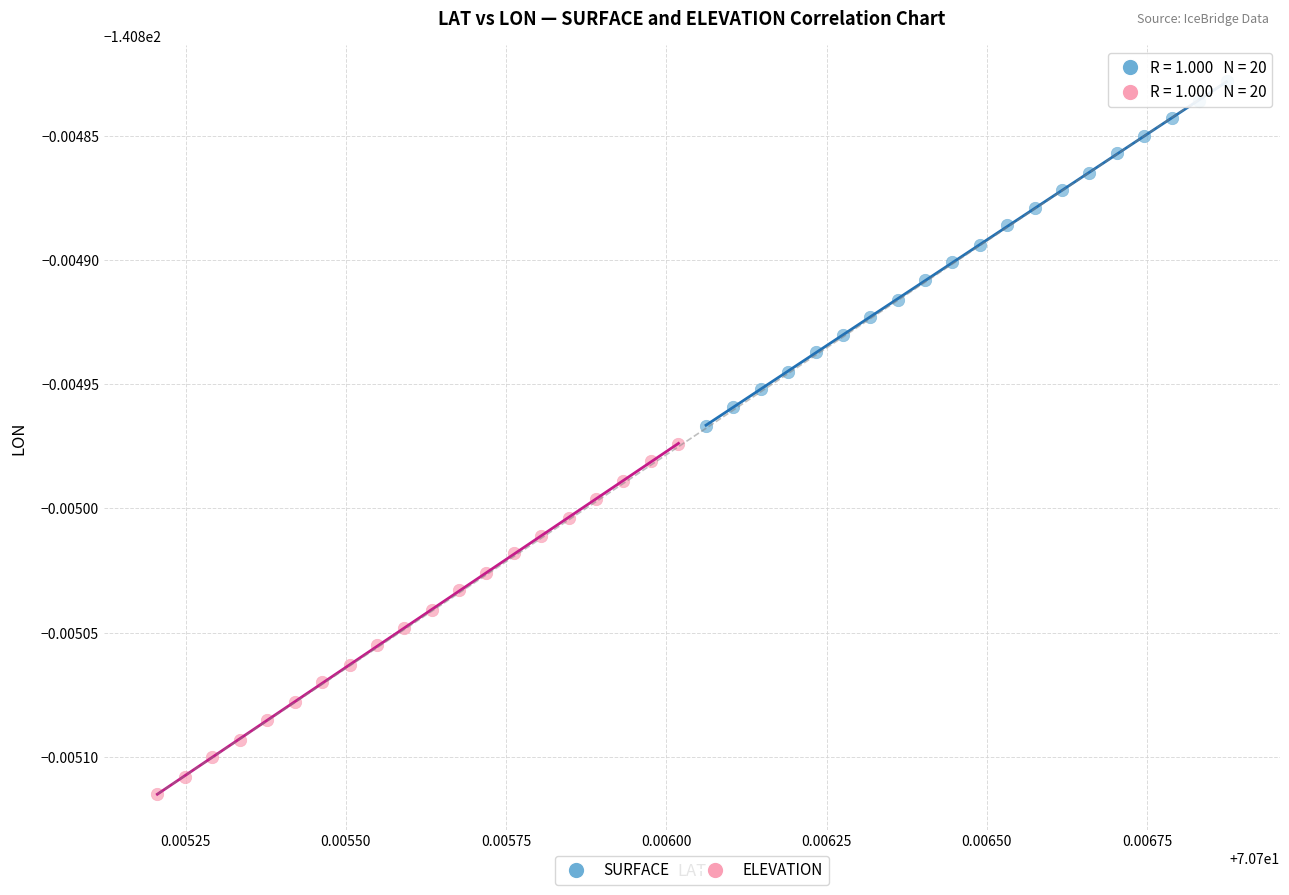

Which series contains the highest Y value?

SURFACE